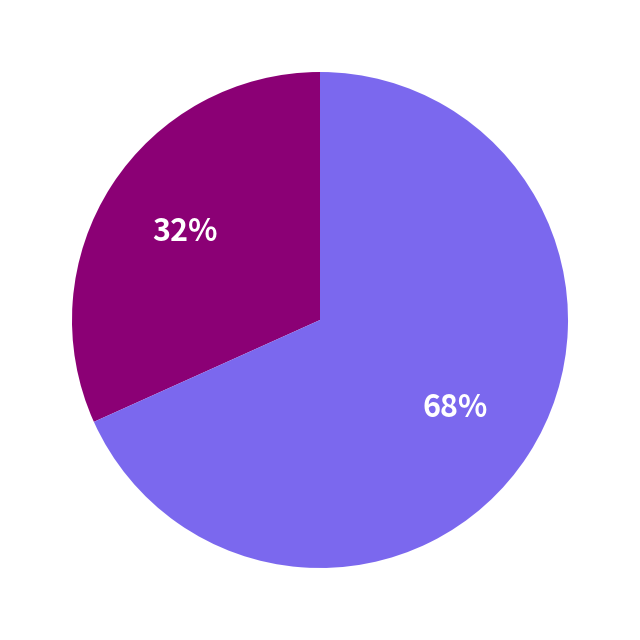

To the nearest percent, what is the average slice percentage?

50%